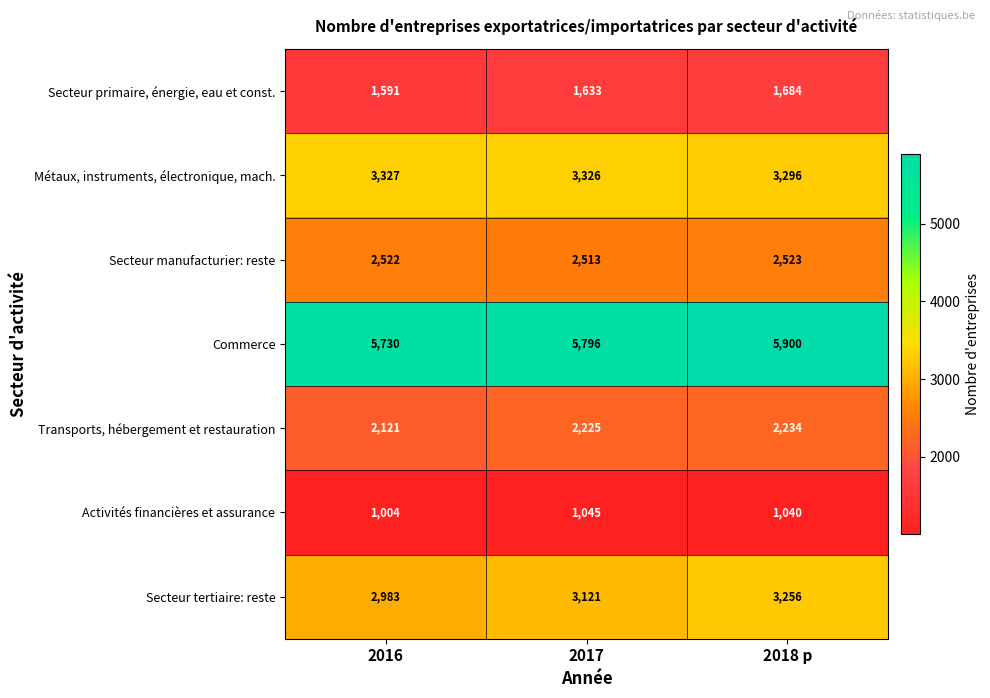

Where is Activités financières et assurance nearest to the value 1024?

2018 p